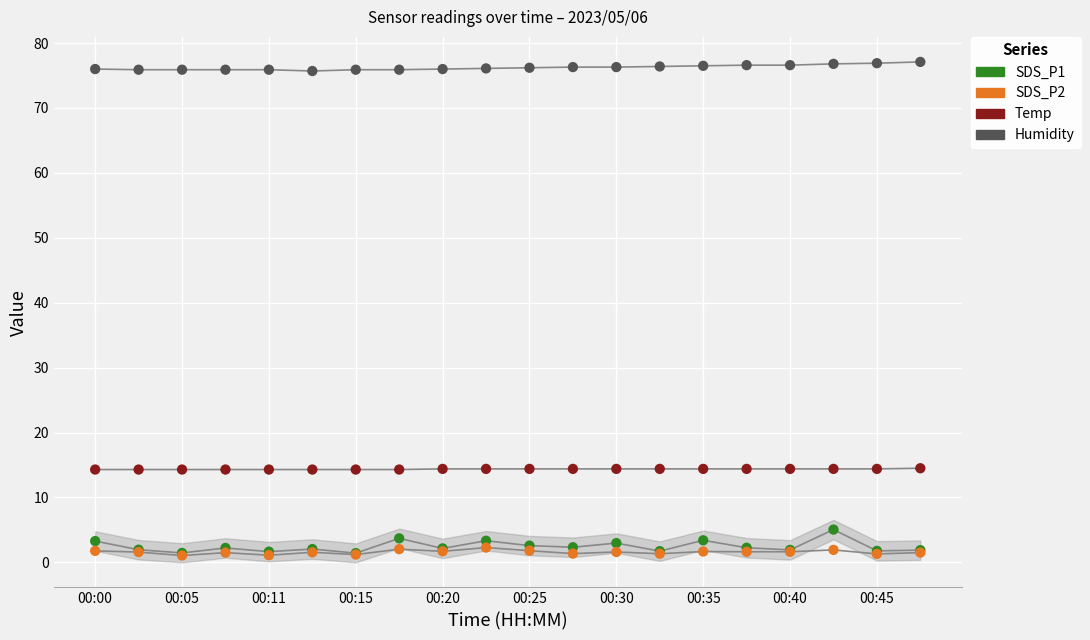

What are all the series names shown in the legend?

SDS_P1, SDS_P2, Temp, Humidity